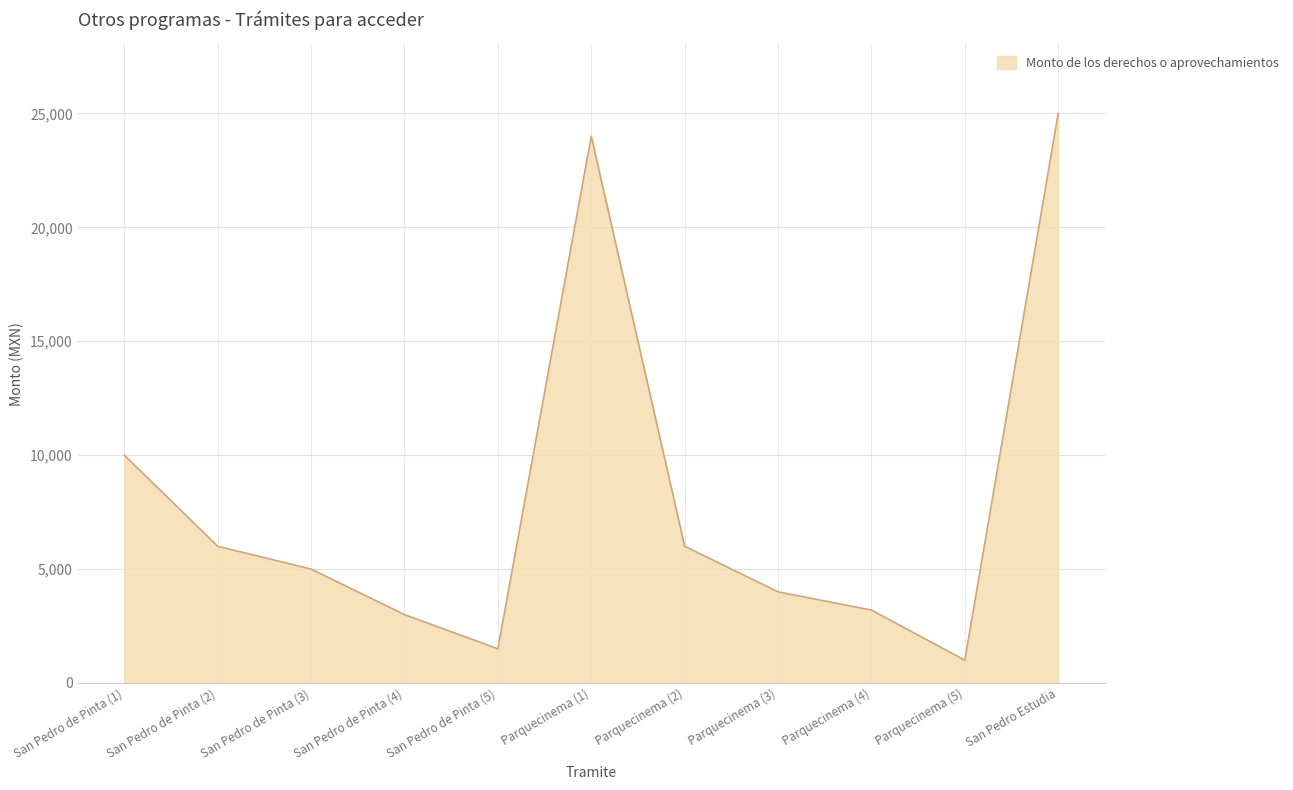

Where is the data nearest to the value 13000?

San Pedro de Pinta (1)